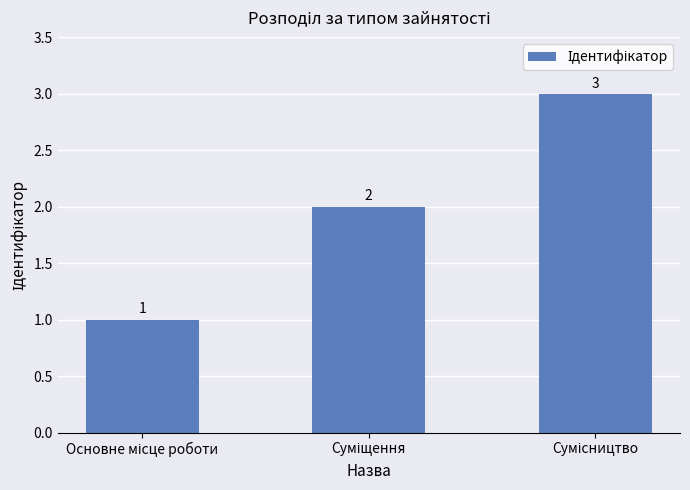

What is the smallest value displayed?

1